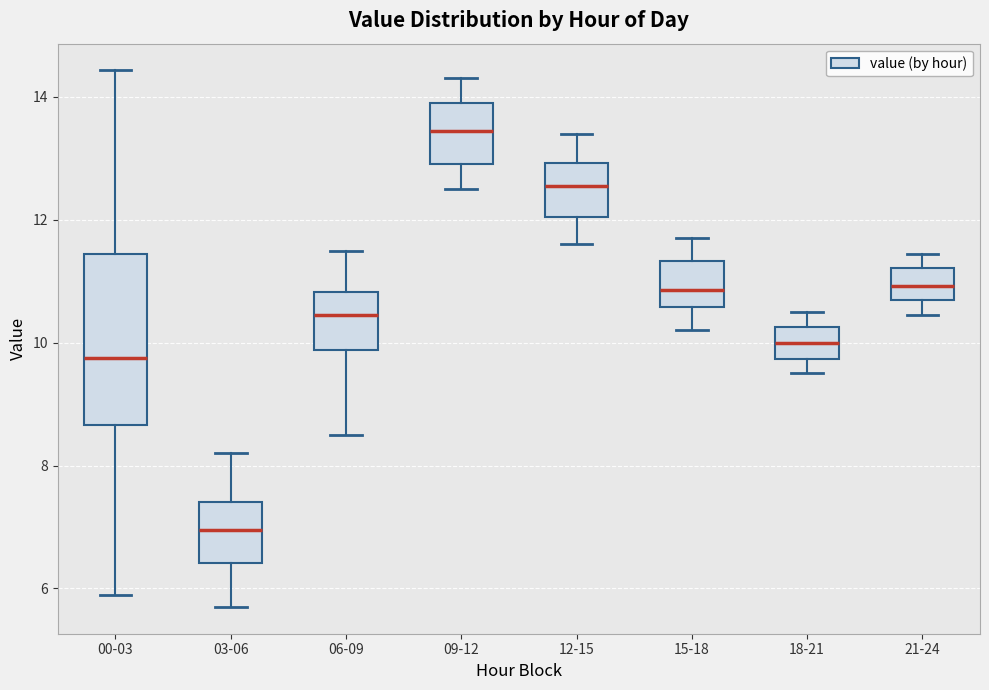

Which box's median line is the lowest?

03-06